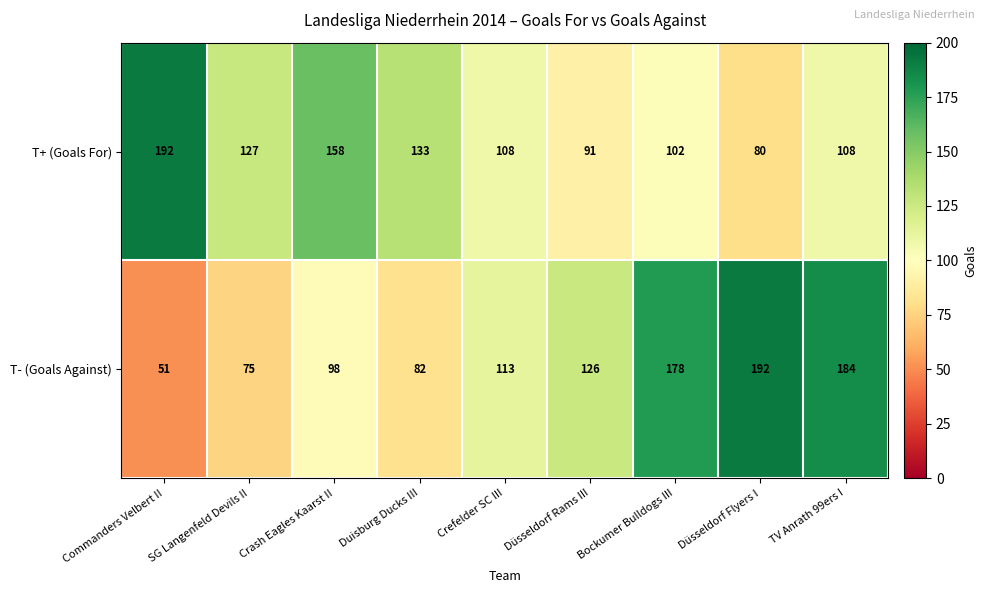

True or false: T+ (Goals For) has a value of 49 at Crefelder SC III.

False